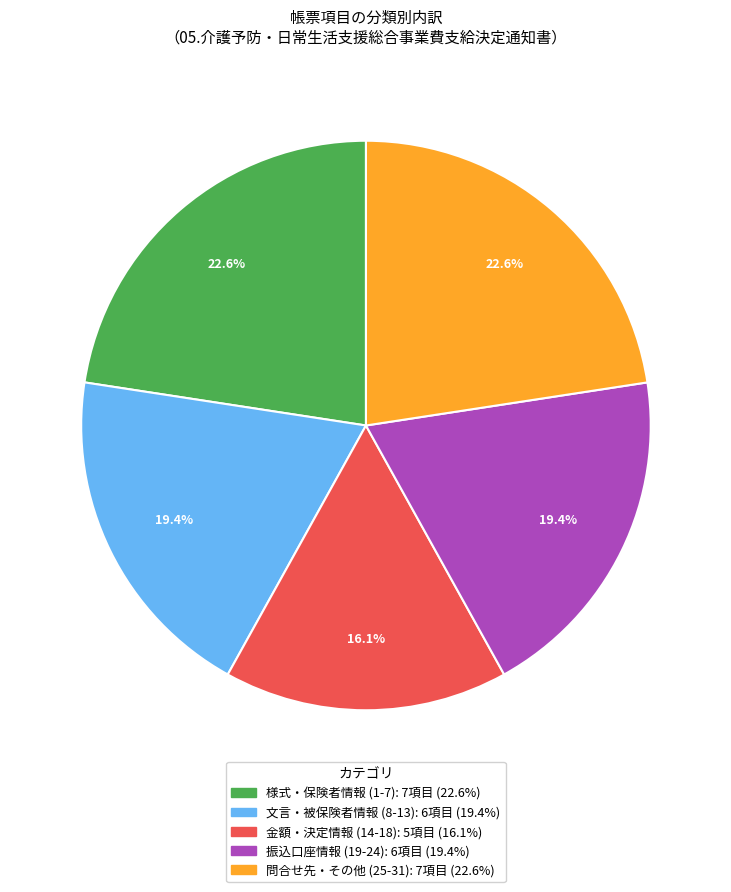

Is there any slice that represents more than half of the pie?

No